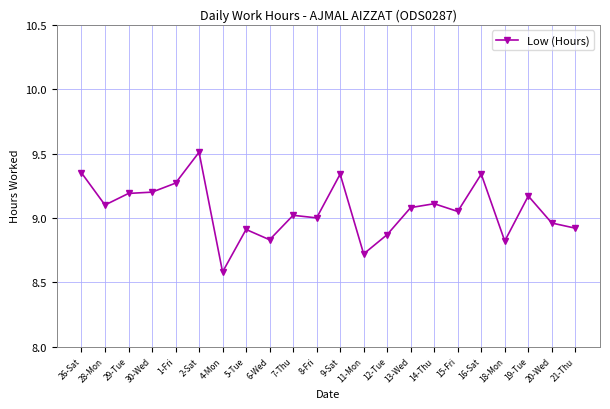

The value at 13-Wed is 12.6. True or false?

False